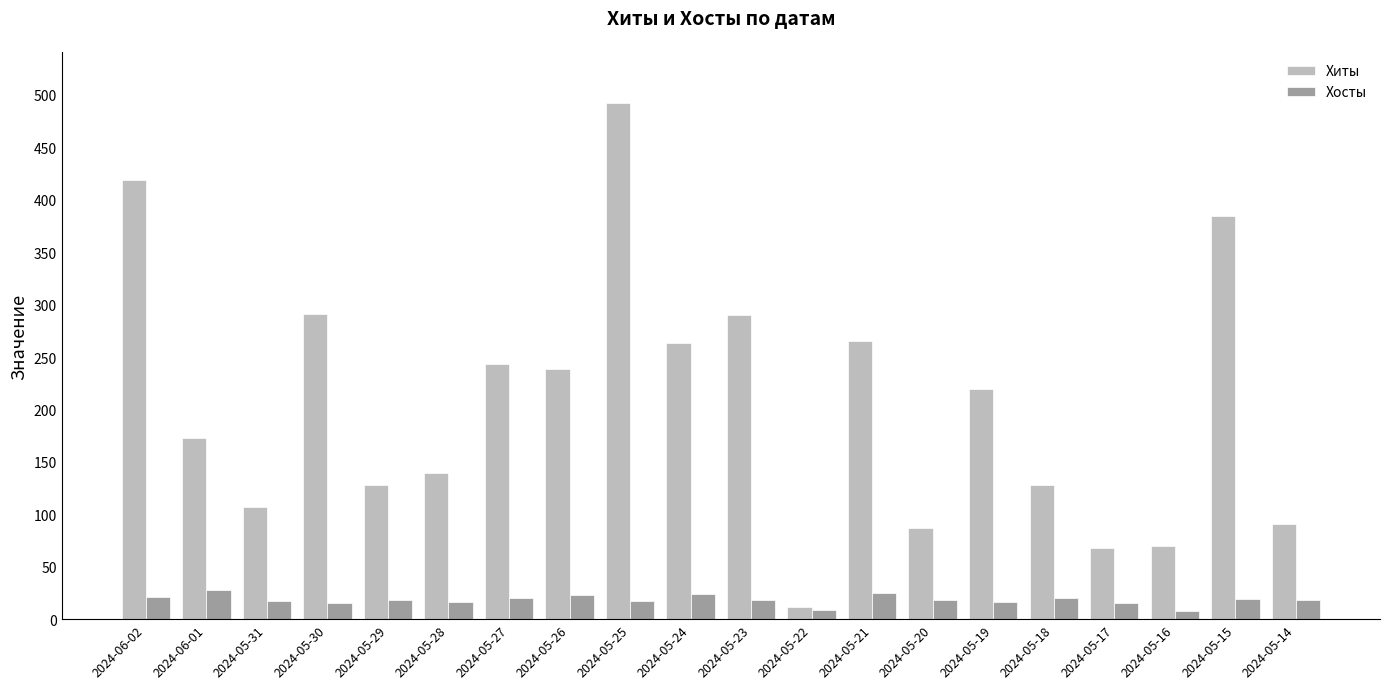

How many bars are there in each group?

2